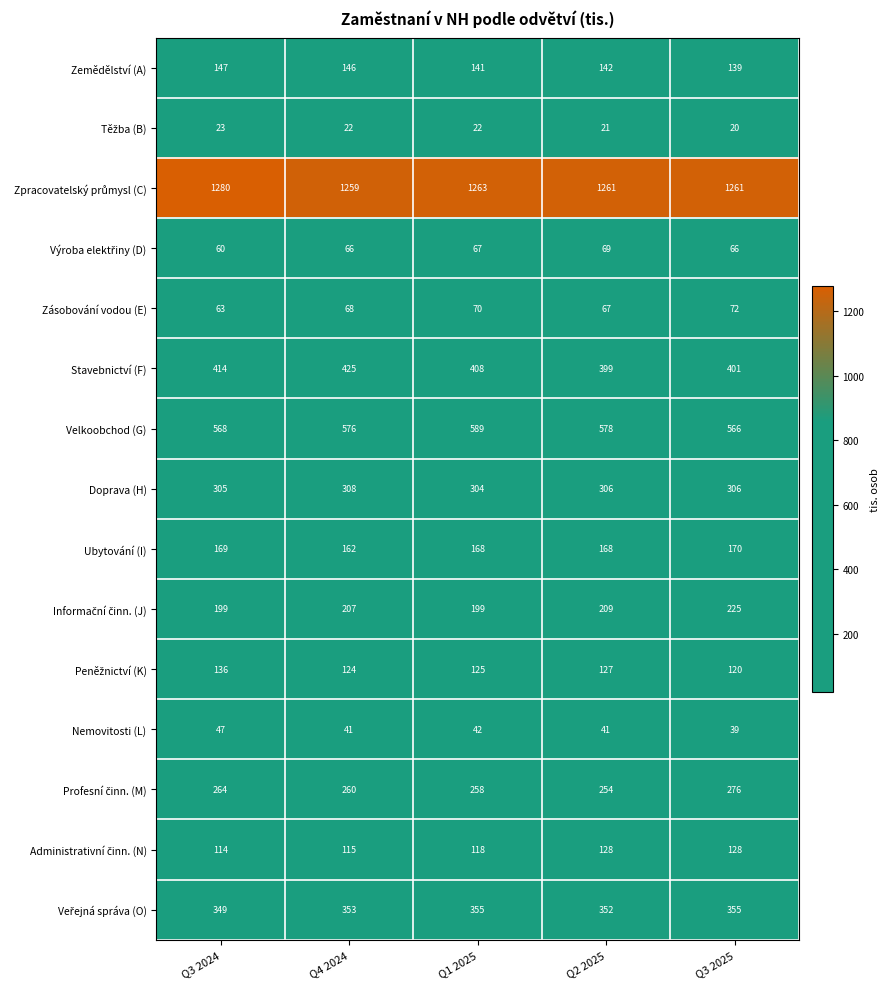

At which category does the chart reach its minimum across all series?

Q3 2025